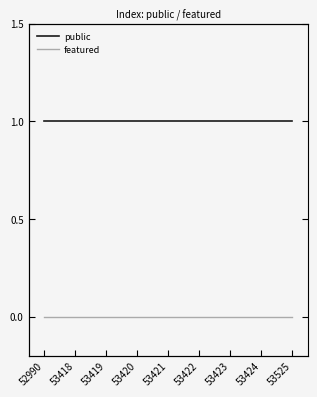

How many lines are shown in the chart?

2